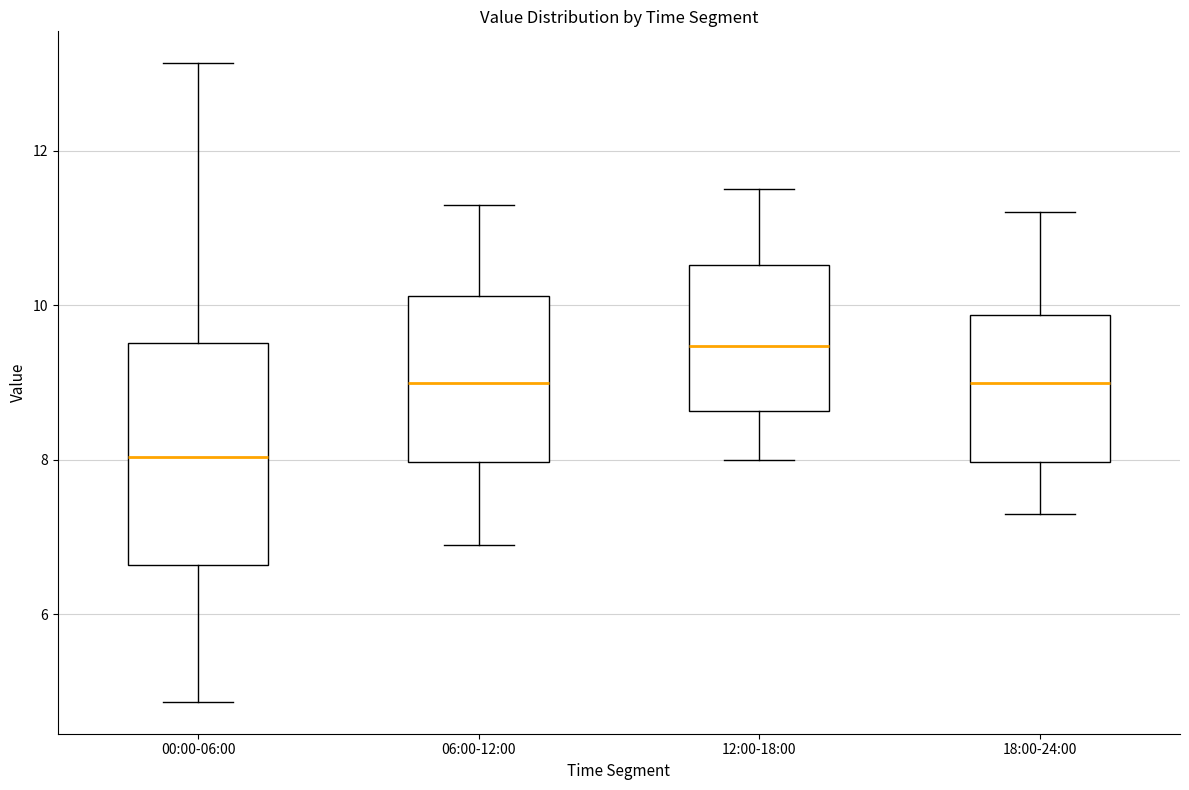

Which box has the lowest median line?

00:00-06:00